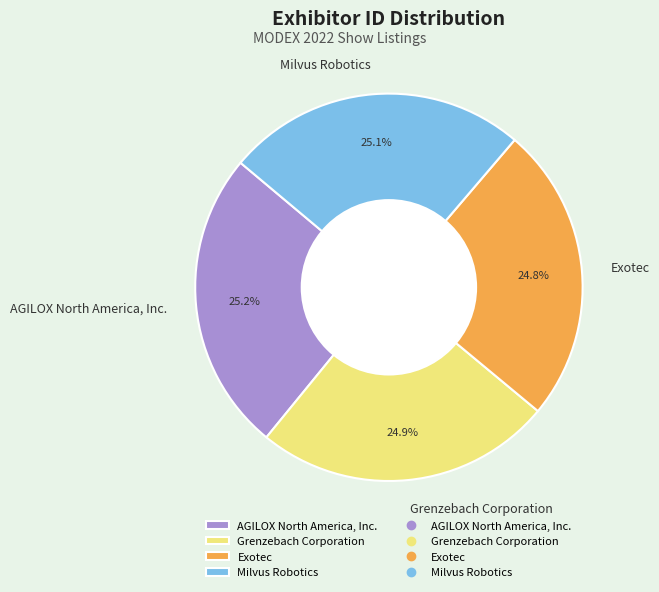

How many slices are in this pie chart?

4